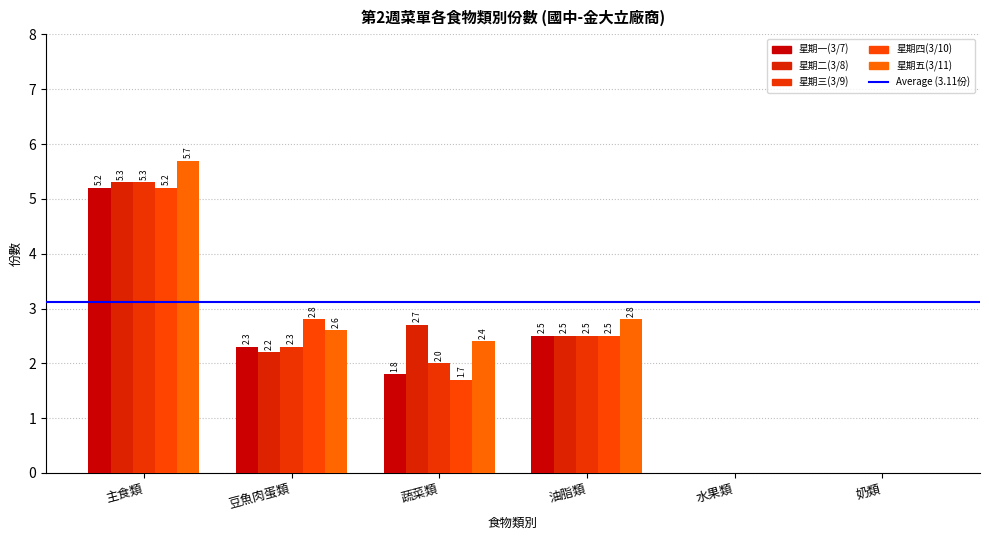

Between 油脂類 and 水果類, which series saw the biggest shift?

星期五(3/11)